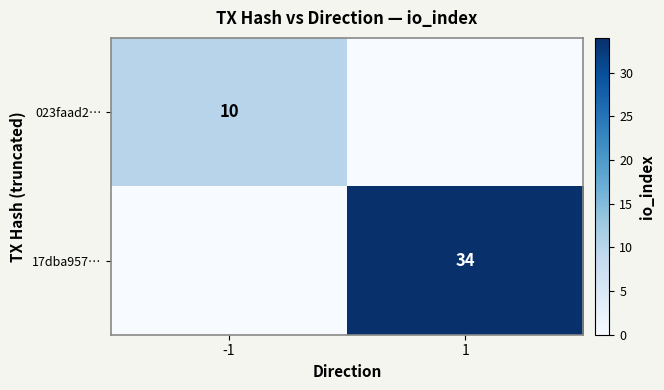

Between -1 and 1, which is larger?

-1